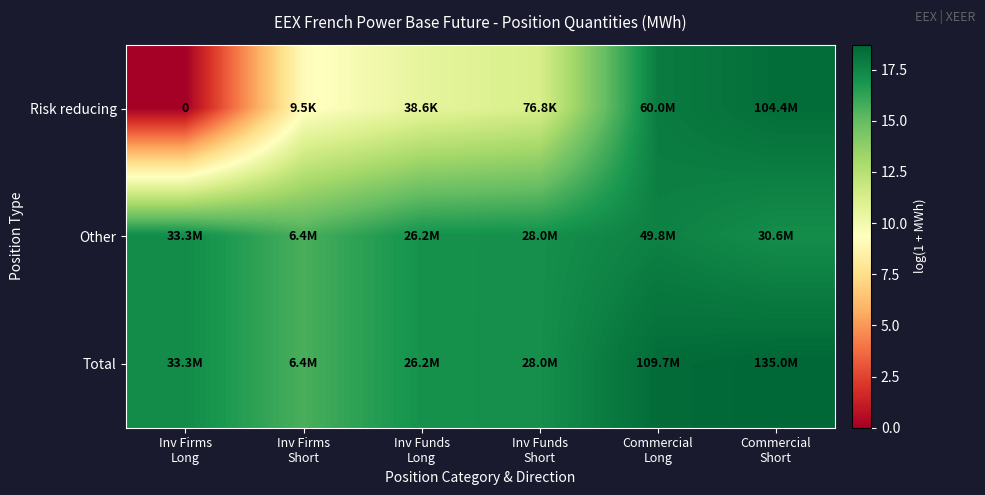

What is the lowest value of the Other series?

15.7